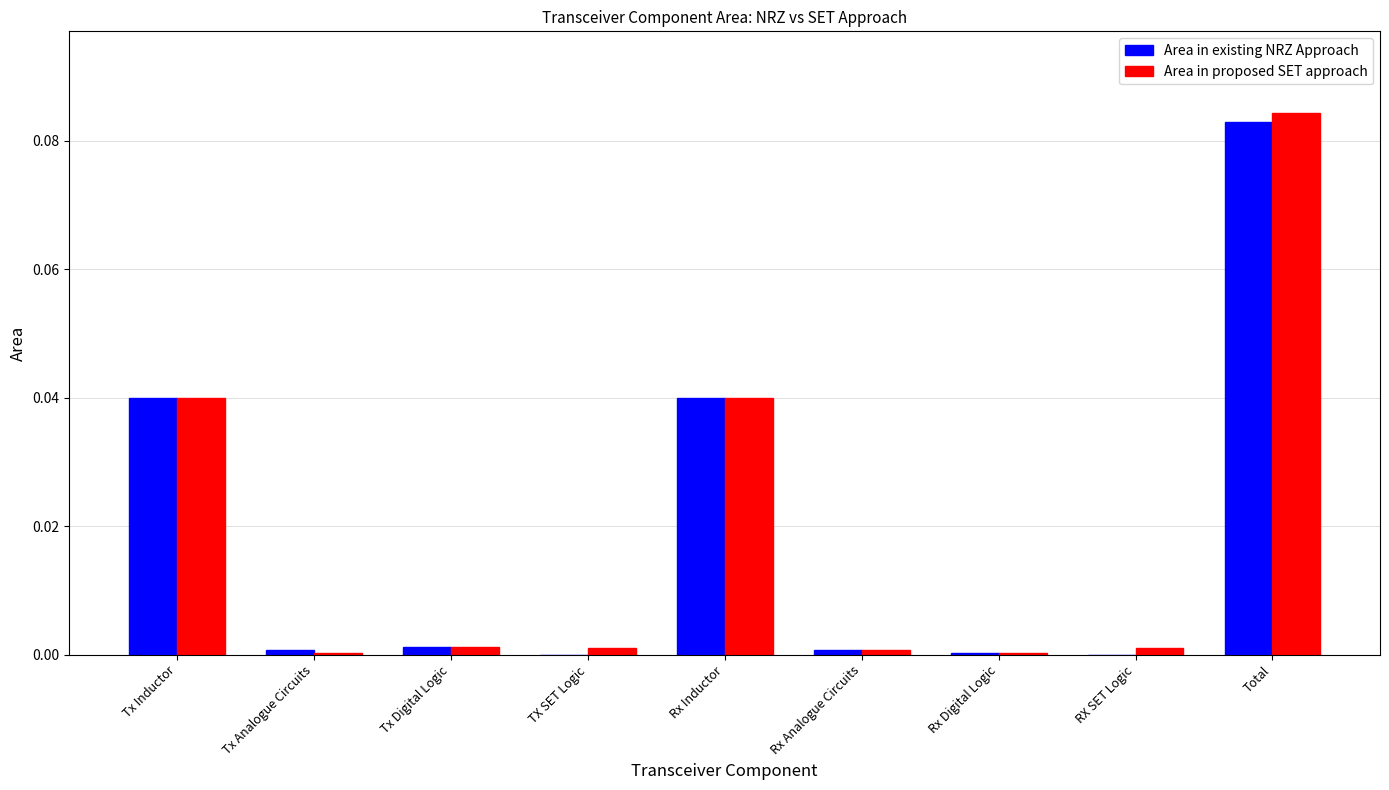

Which series has the widest spread of values?

Area in proposed SET approach